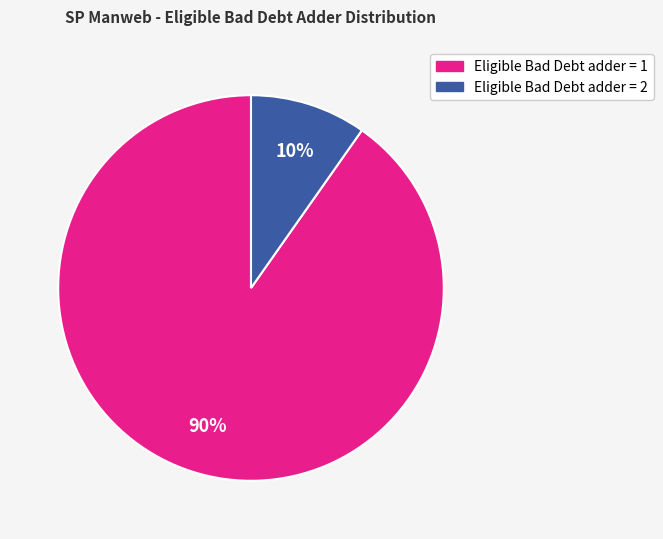

Is there a majority slice in this chart?

Yes